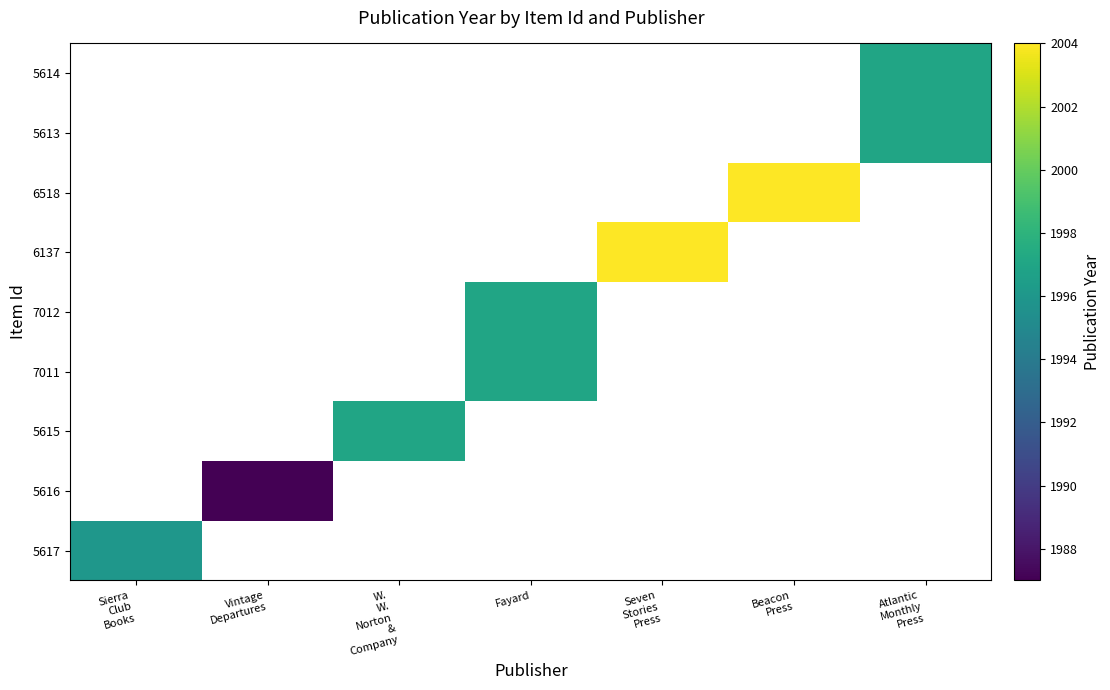

How many values in the 5616 series exceed 0?

1